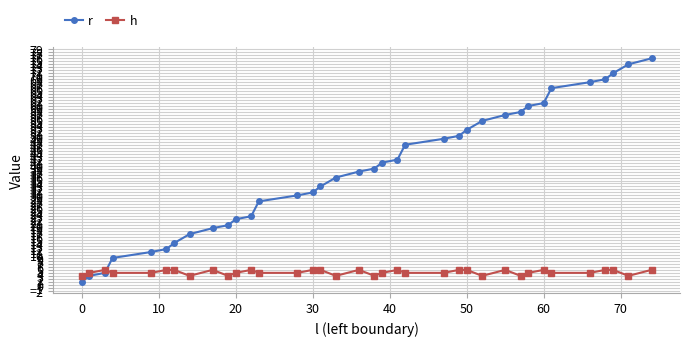

What is the highest value of the h series?

5